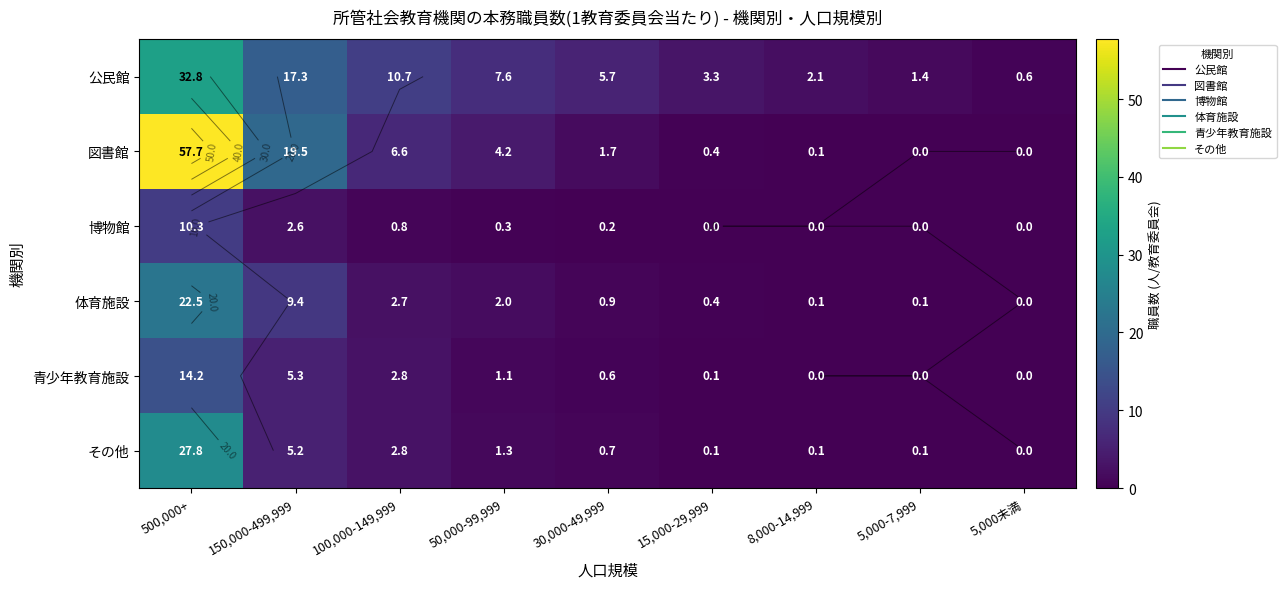

What is the difference between the highest and lowest values at 100,000-149,999?

9.9